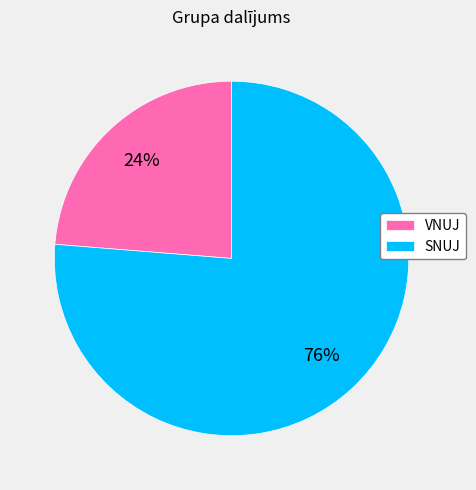

How many slices are in this pie chart?

2